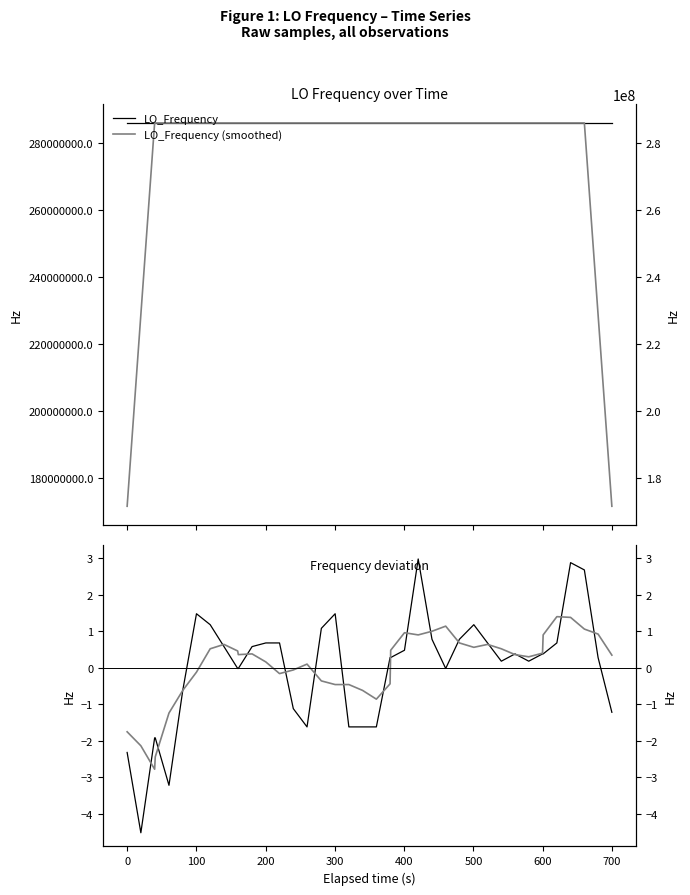

What is the smallest value displayed?

-4.5